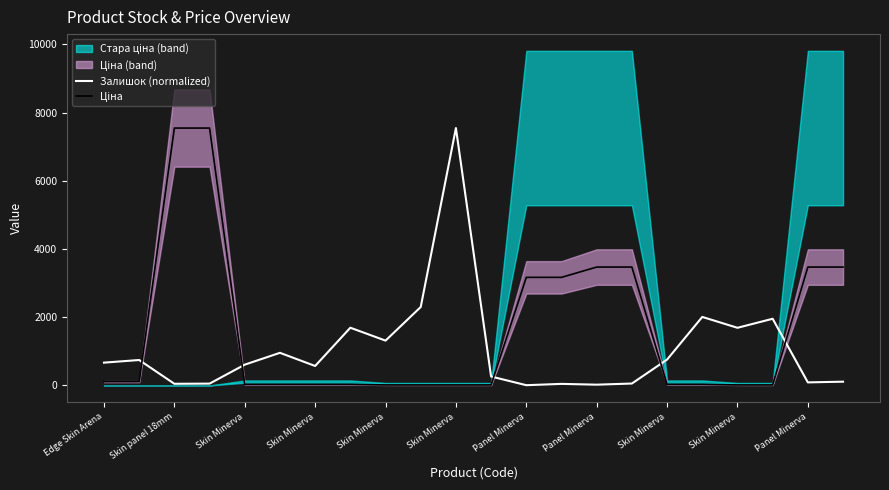

How many data points in Ціна are above 31?

16